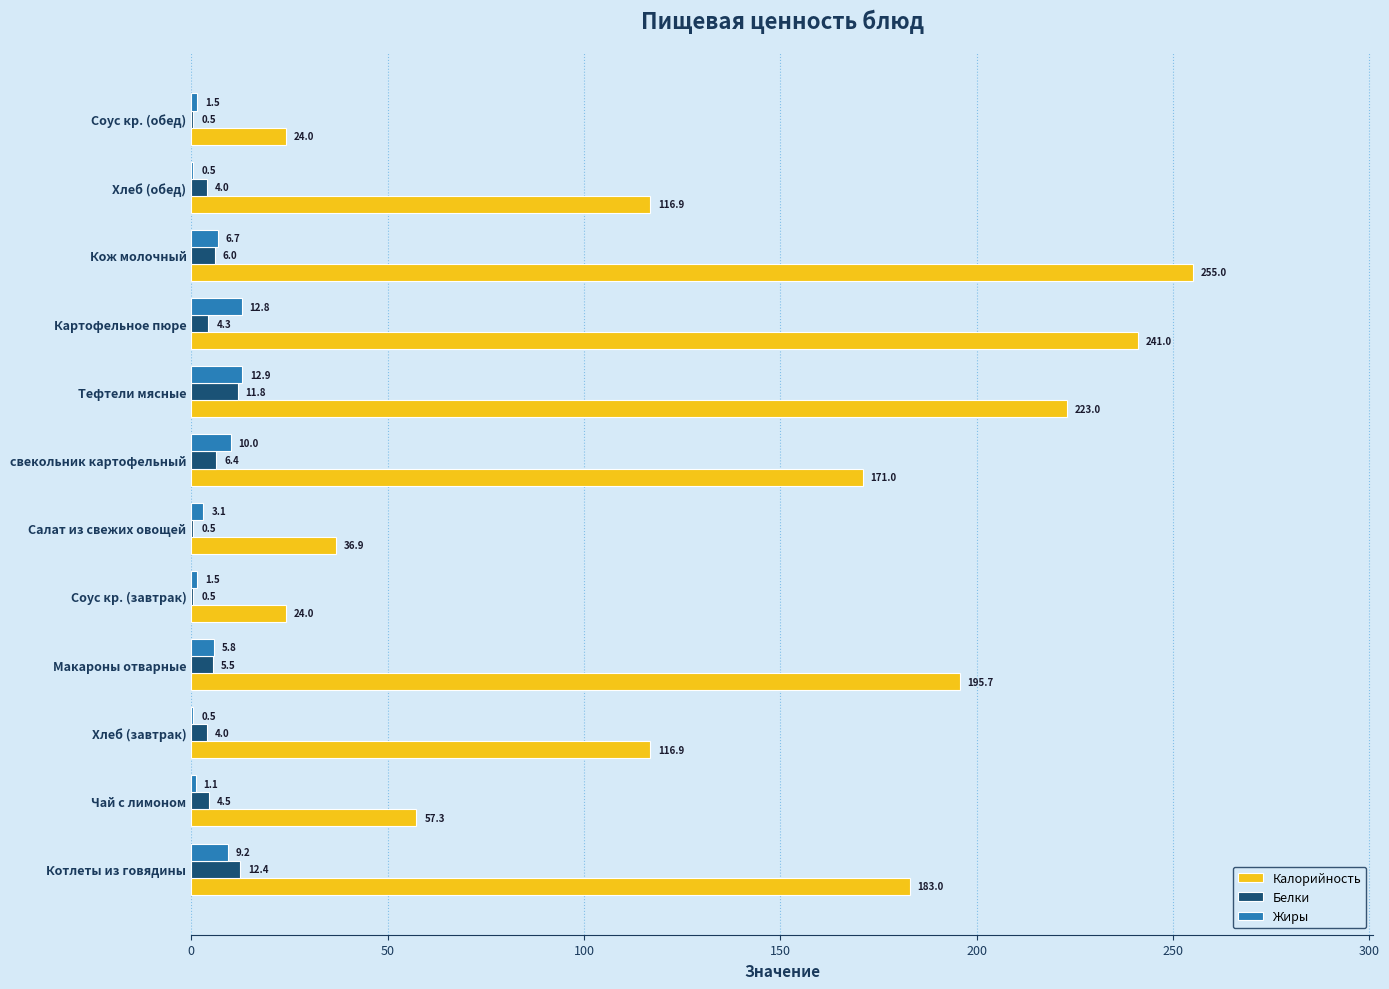

Is the value of Калорийность at Картофельное пюре greater than the value of Белки at Салат из свежих овощей?

Yes